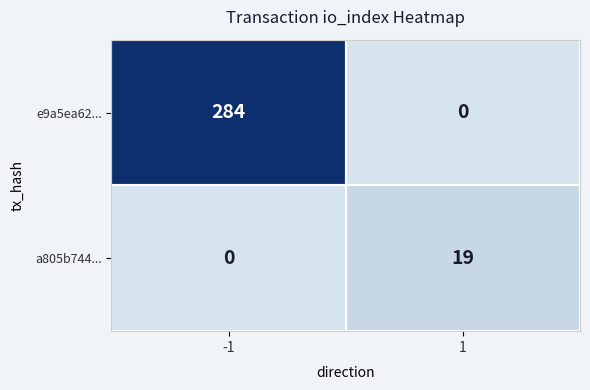

What is the highest value of the a805b744... series?

19